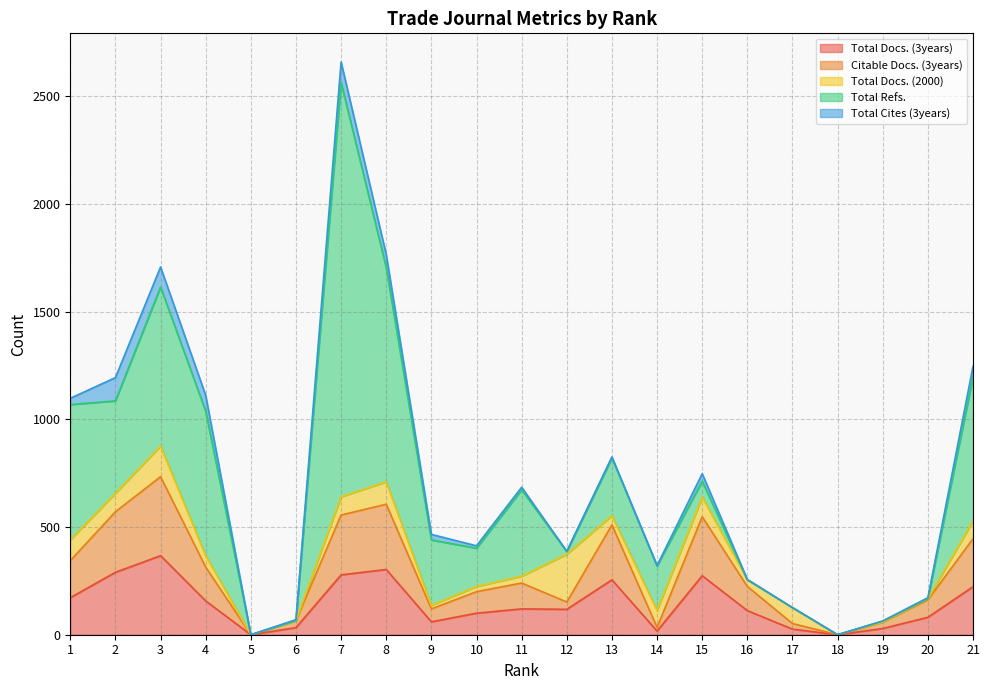

What is the average value of the Citable Docs. (3years) series?

139